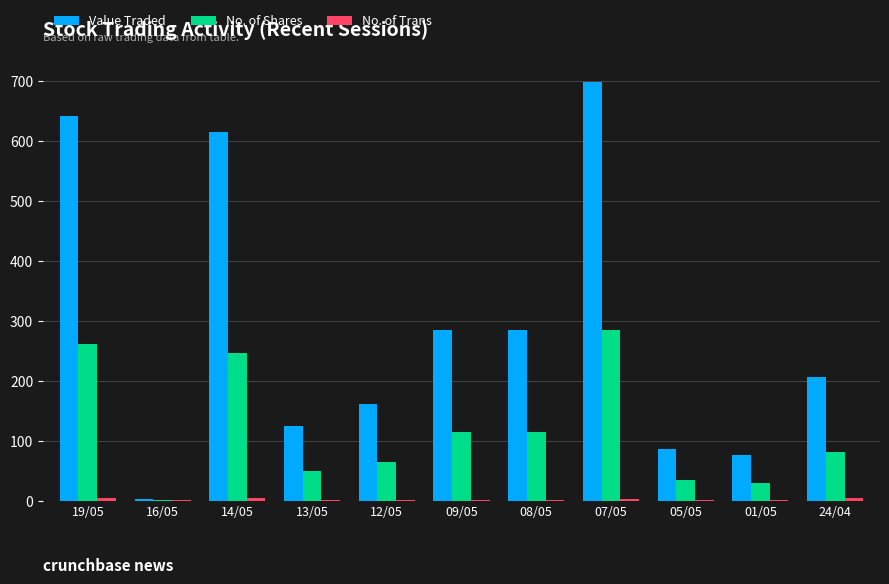

What is the total value across all series at 13/05?

175